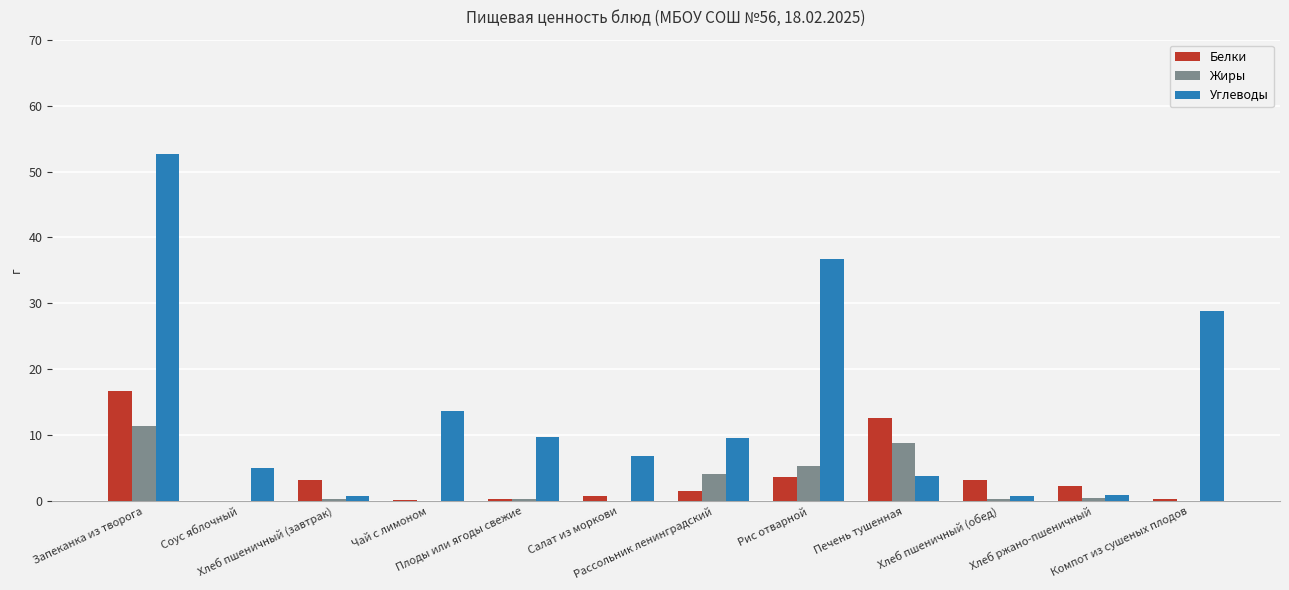

What is the greatest value displayed?

52.7